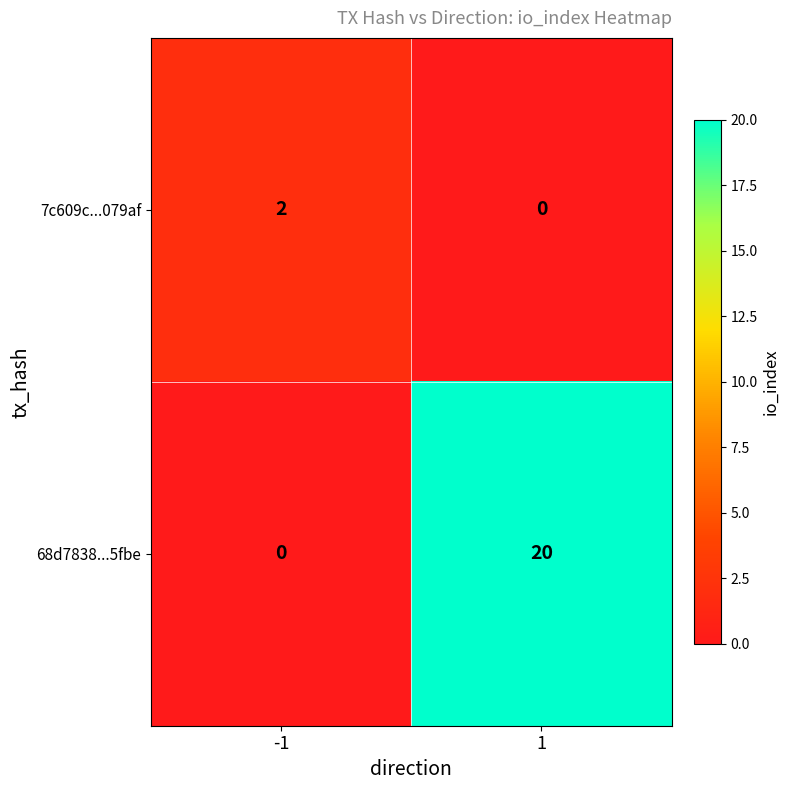

The value of 7c609c...079af at -1 is 2. True or false?

True